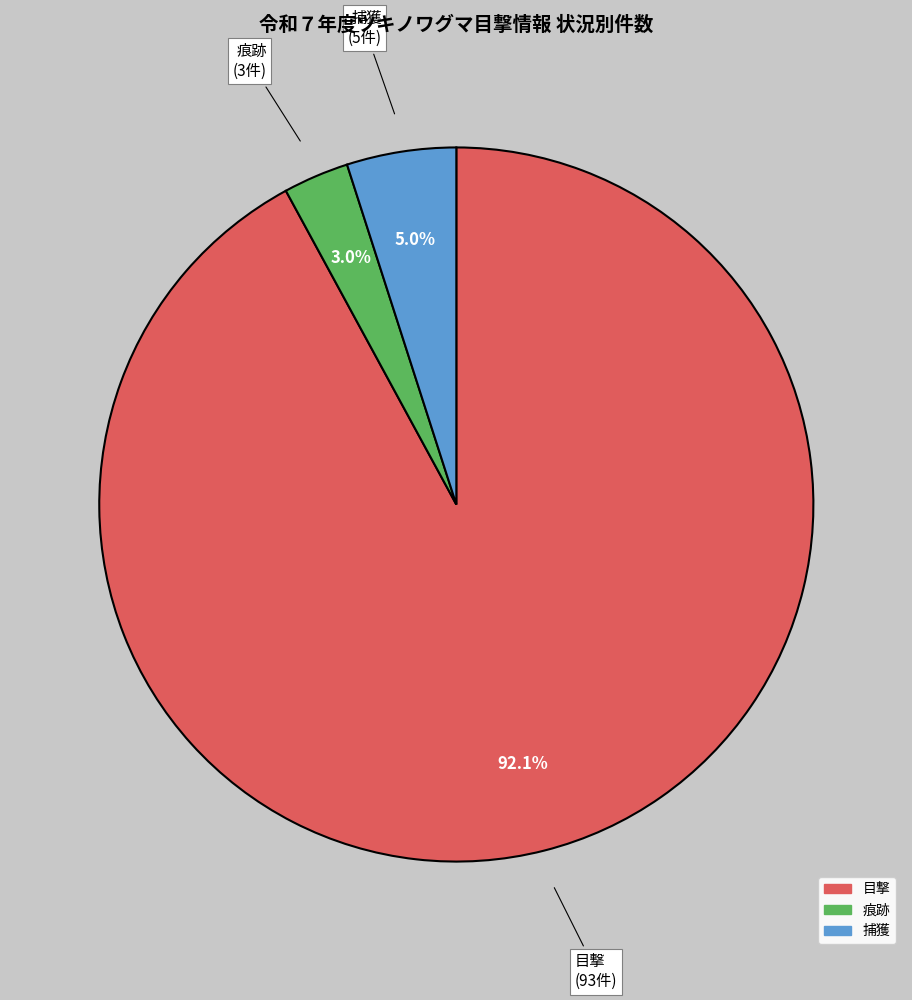

Which category accounts for the majority?

目撃